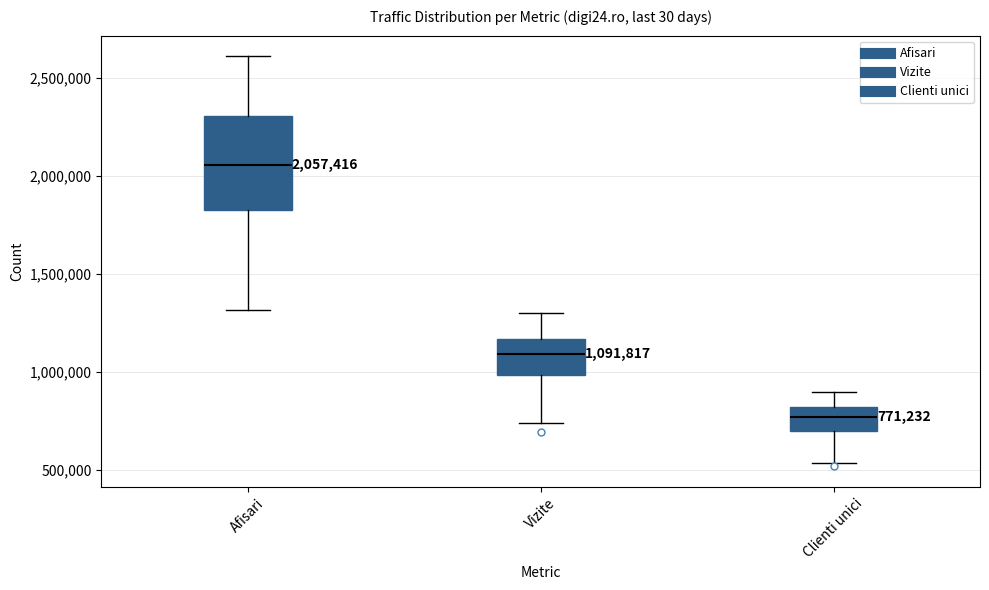

Which box has the highest median line?

Afisari